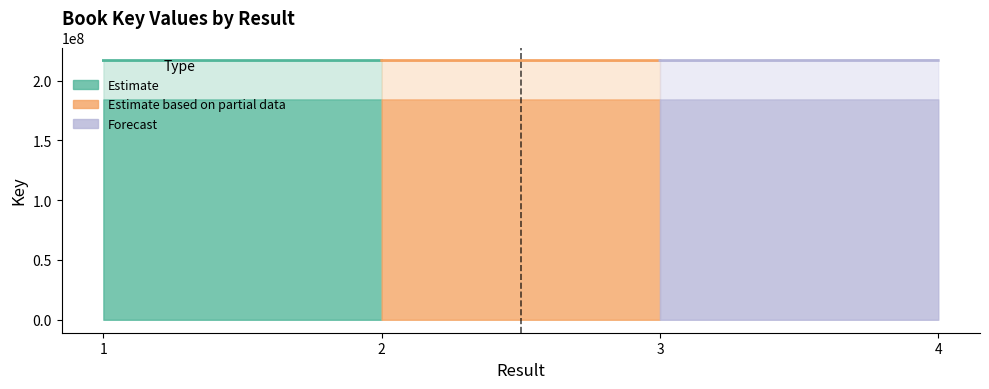

What are all the series names shown in the legend?

Estimate, Estimate based on partial data, Forecast